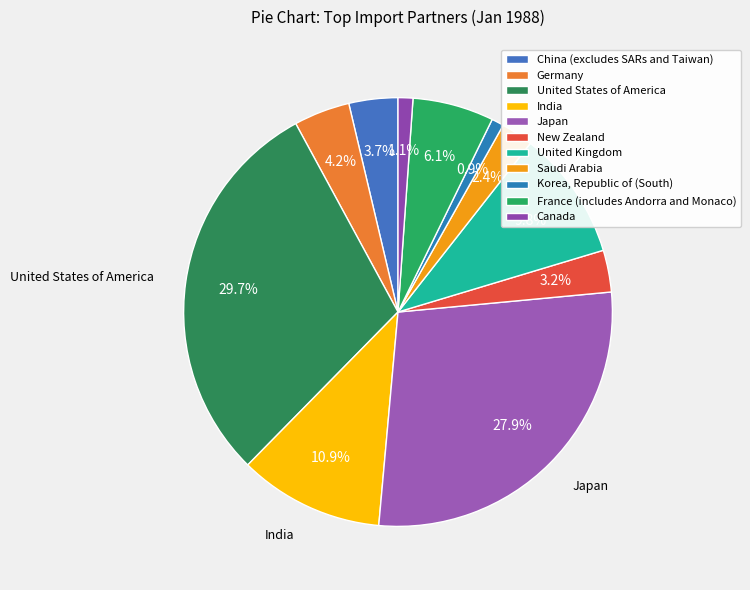

How many segments does this pie chart have?

11